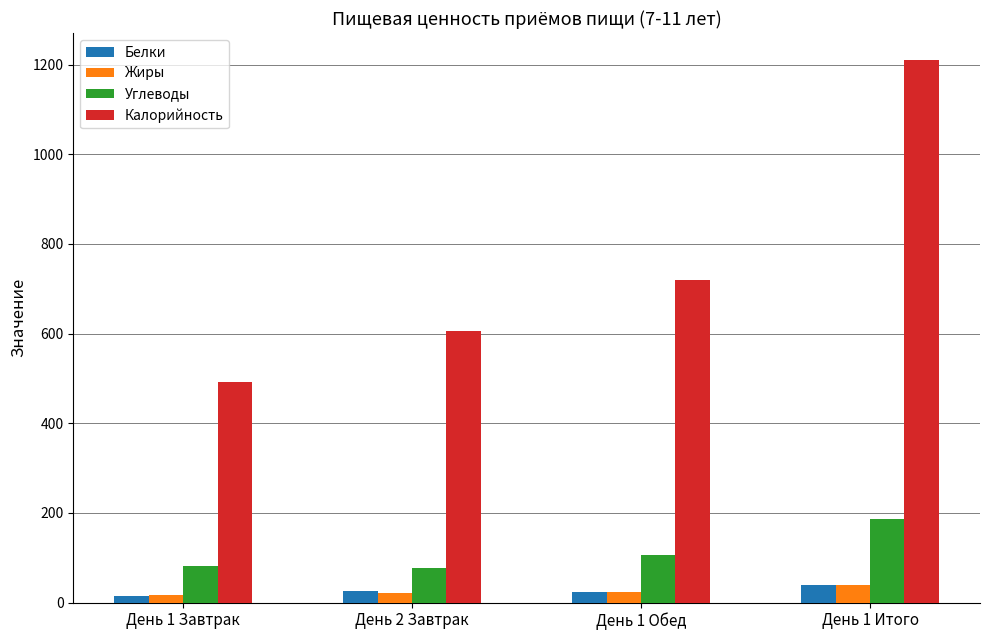

What is the difference between the maximum and second lowest values in the Жиры series?

18.1